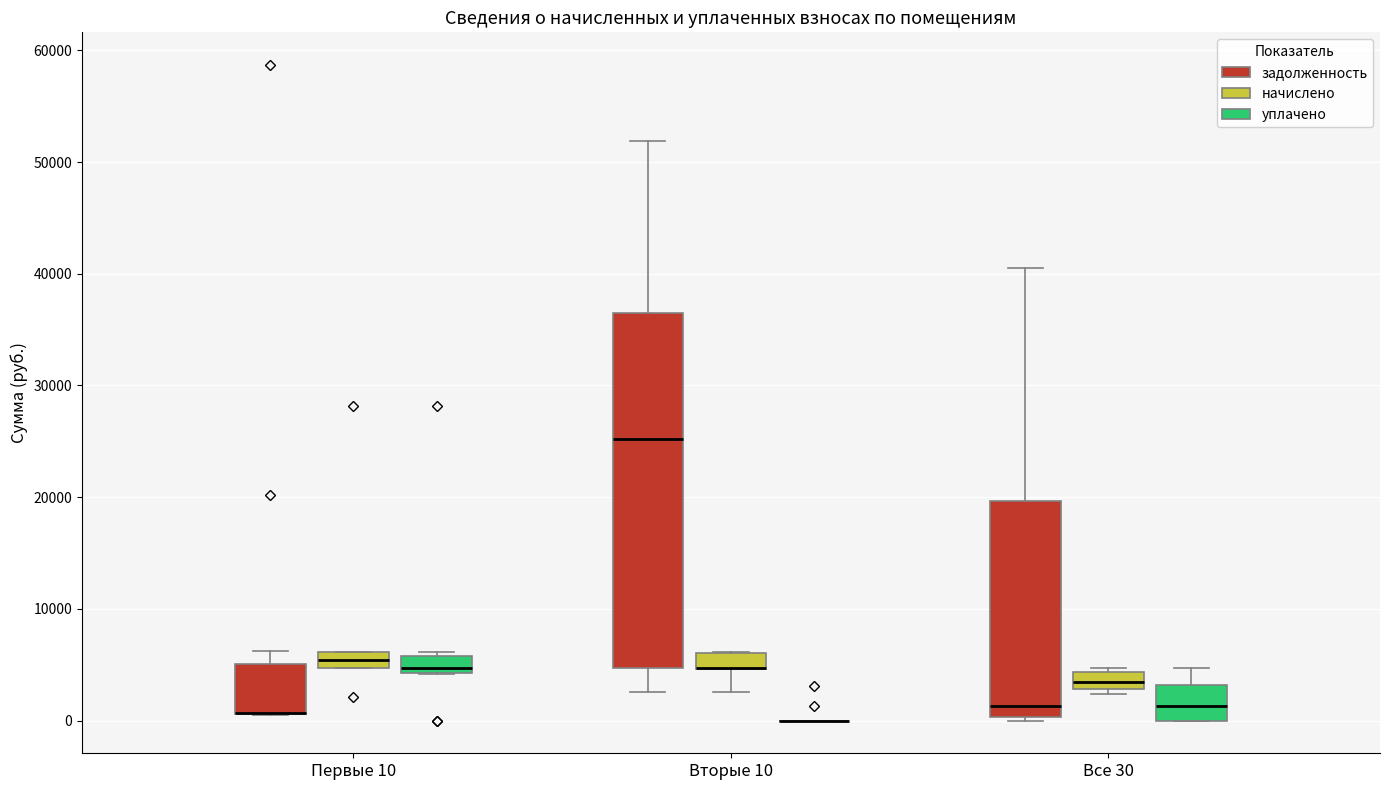

Comparing the boxes themselves (not the whiskers), which one is the tallest?

Вторые 10 (задолженность)